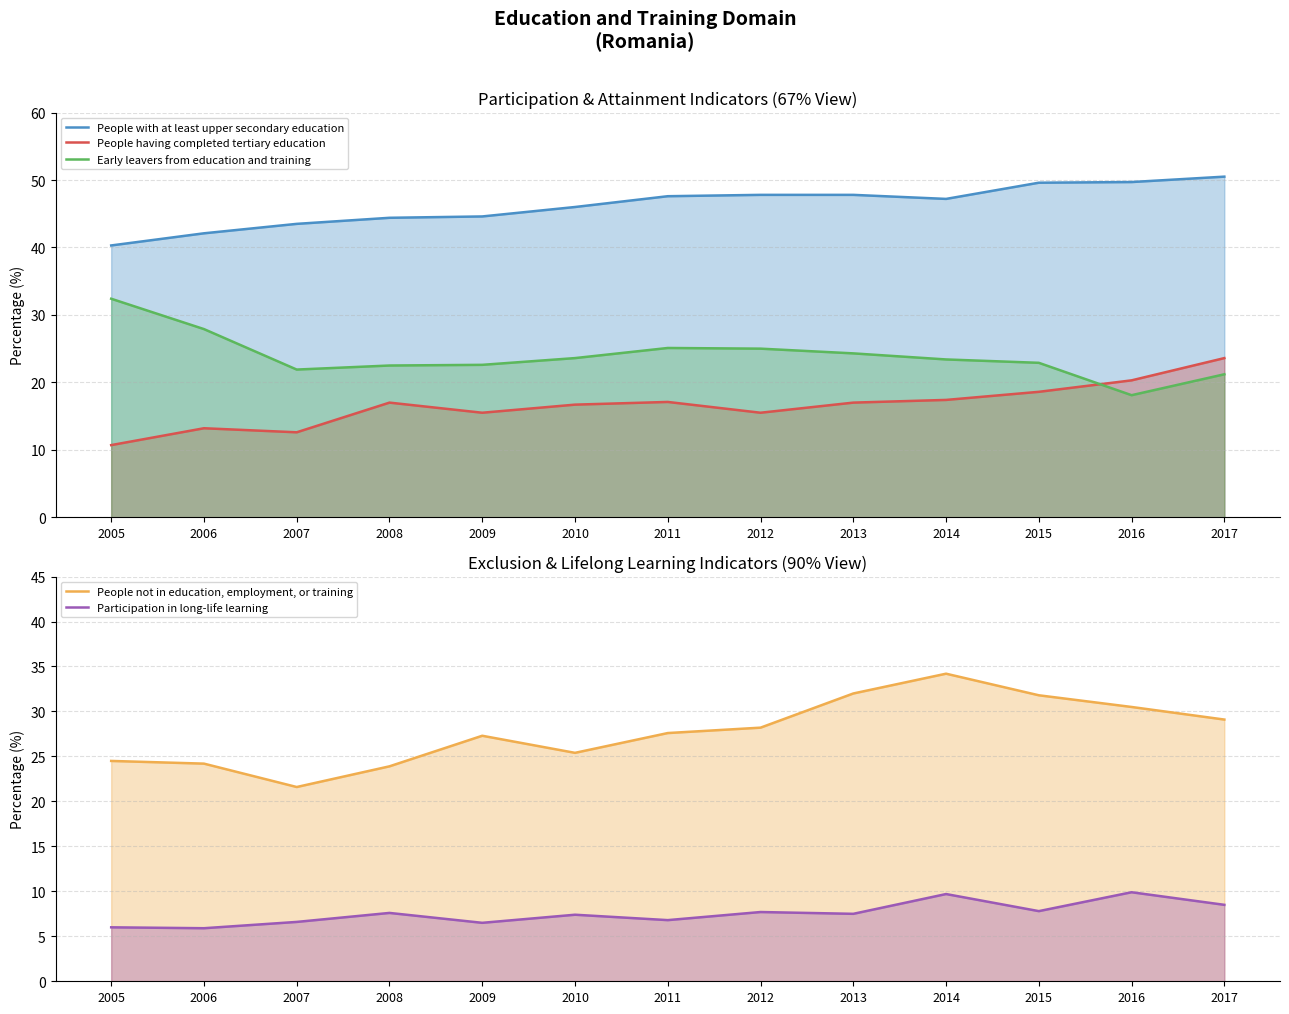

True or false: People having completed tertiary education has more than 2 interior local peaks.

True